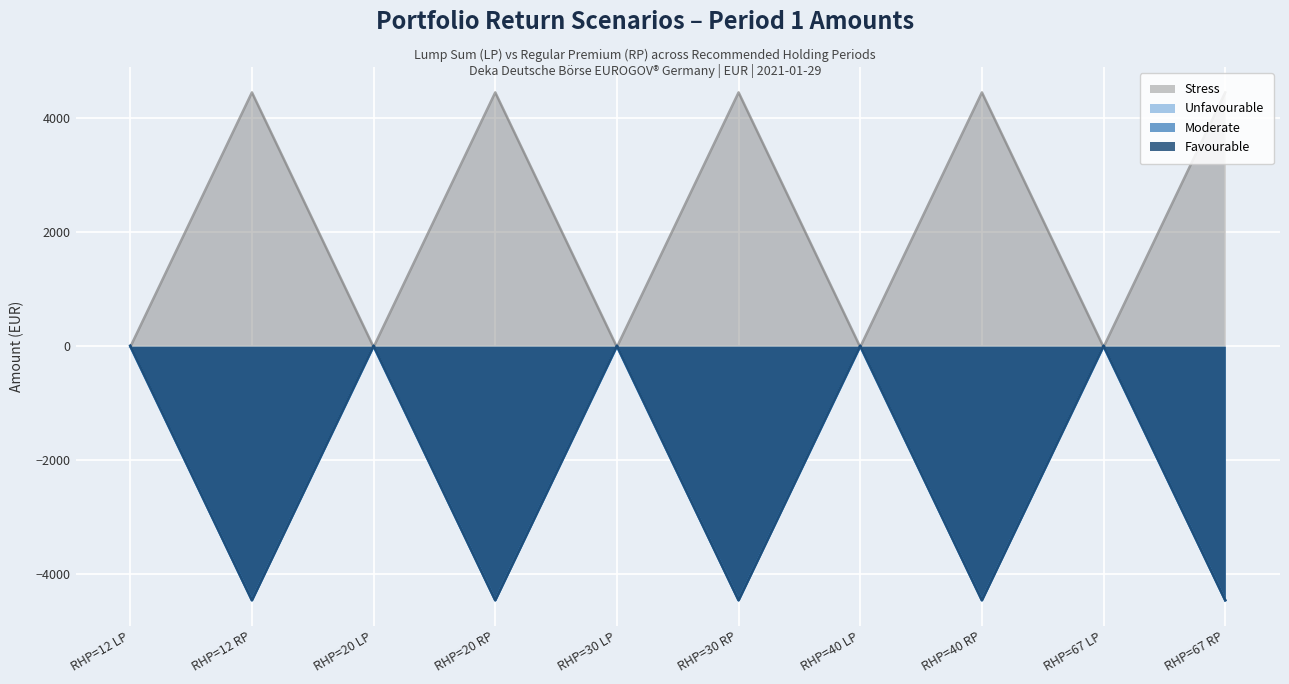

Does the chart display data point markers on the line(s)?

No